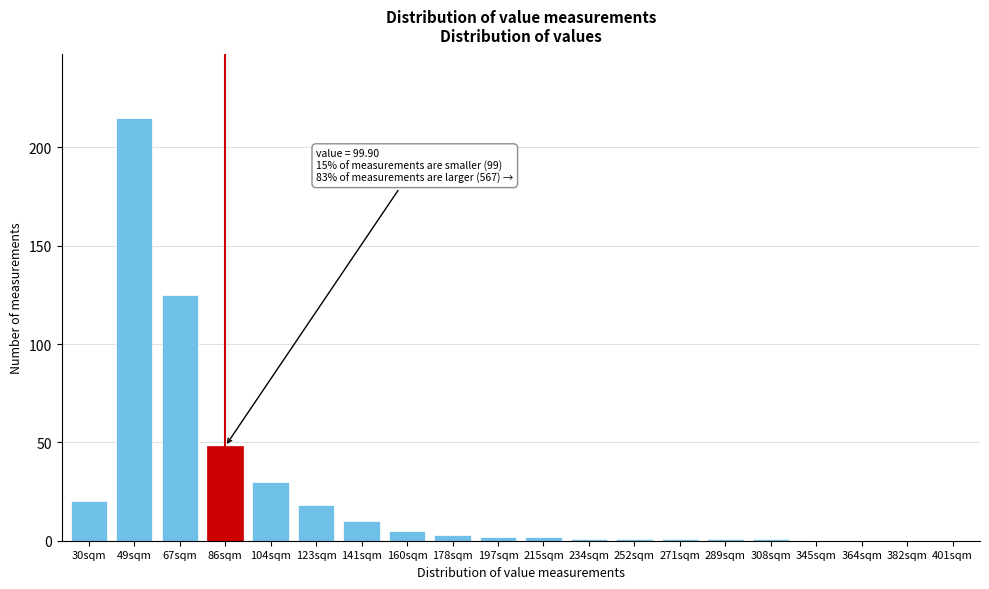

Reading left to right, extract all data points from this chart.

30sqm=20	49sqm=215	67sqm=125	86sqm=48	104sqm=30	123sqm=18	141sqm=10	160sqm=5	178sqm=3	197sqm=2	215sqm=2	234sqm=1	252sqm=1	271sqm=1	289sqm=1	308sqm=1	345sqm=0	364sqm=0	382sqm=0	401sqm=0